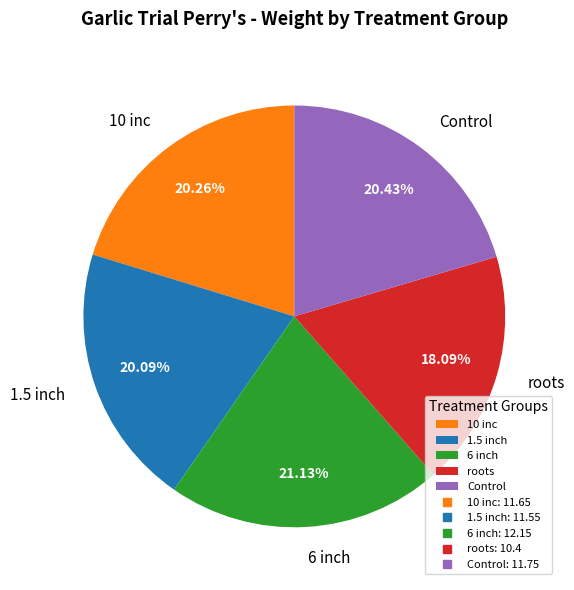

How many slices are in this pie chart?

5